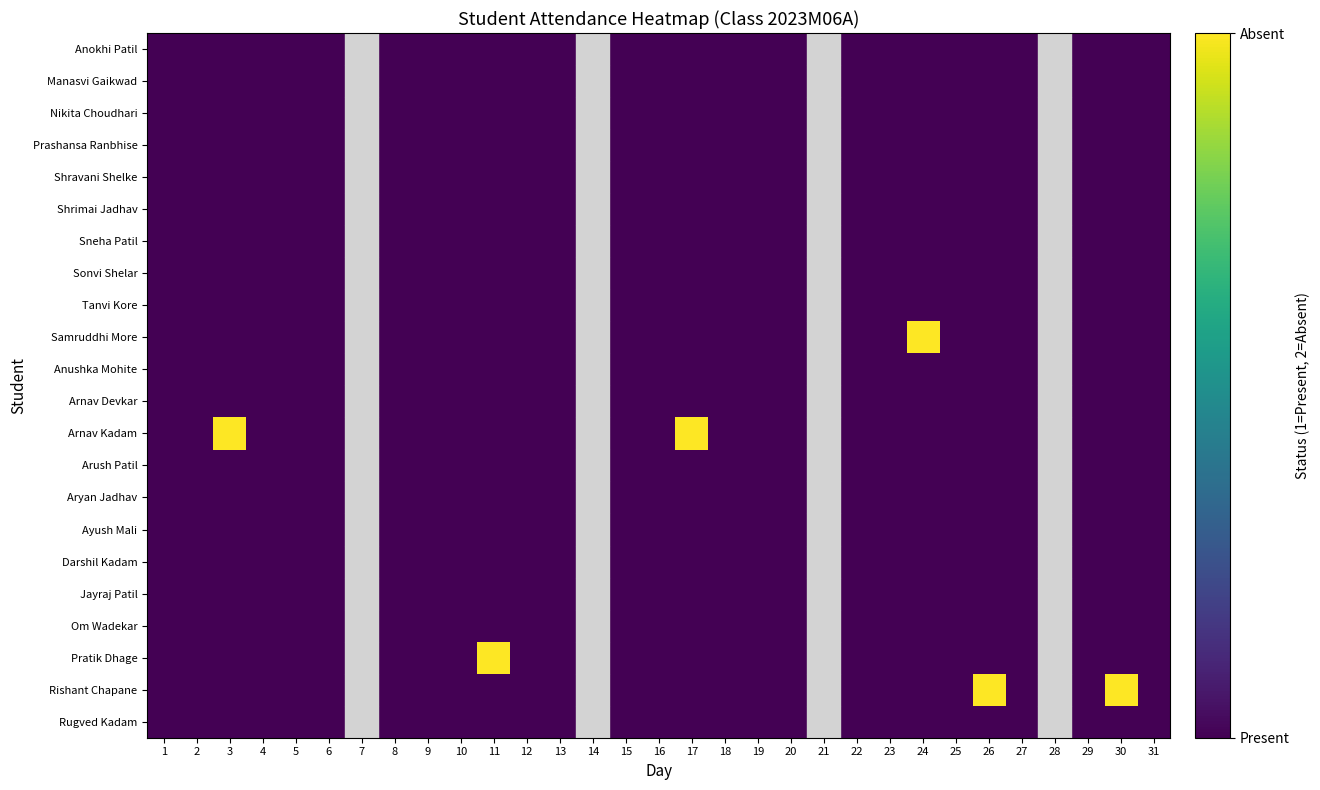

Count the Arnav Kadam values in the range 1 to 2.

27